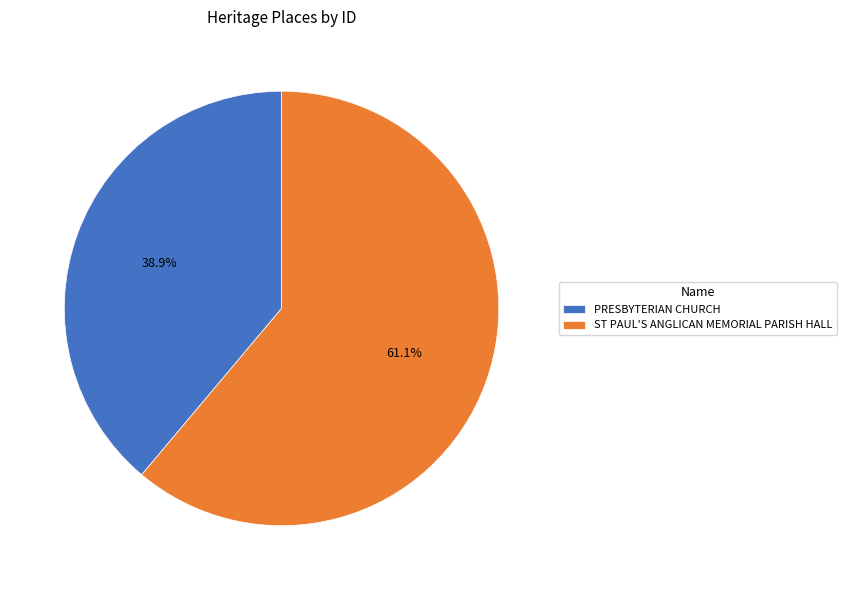

How many slices are in this pie chart?

2